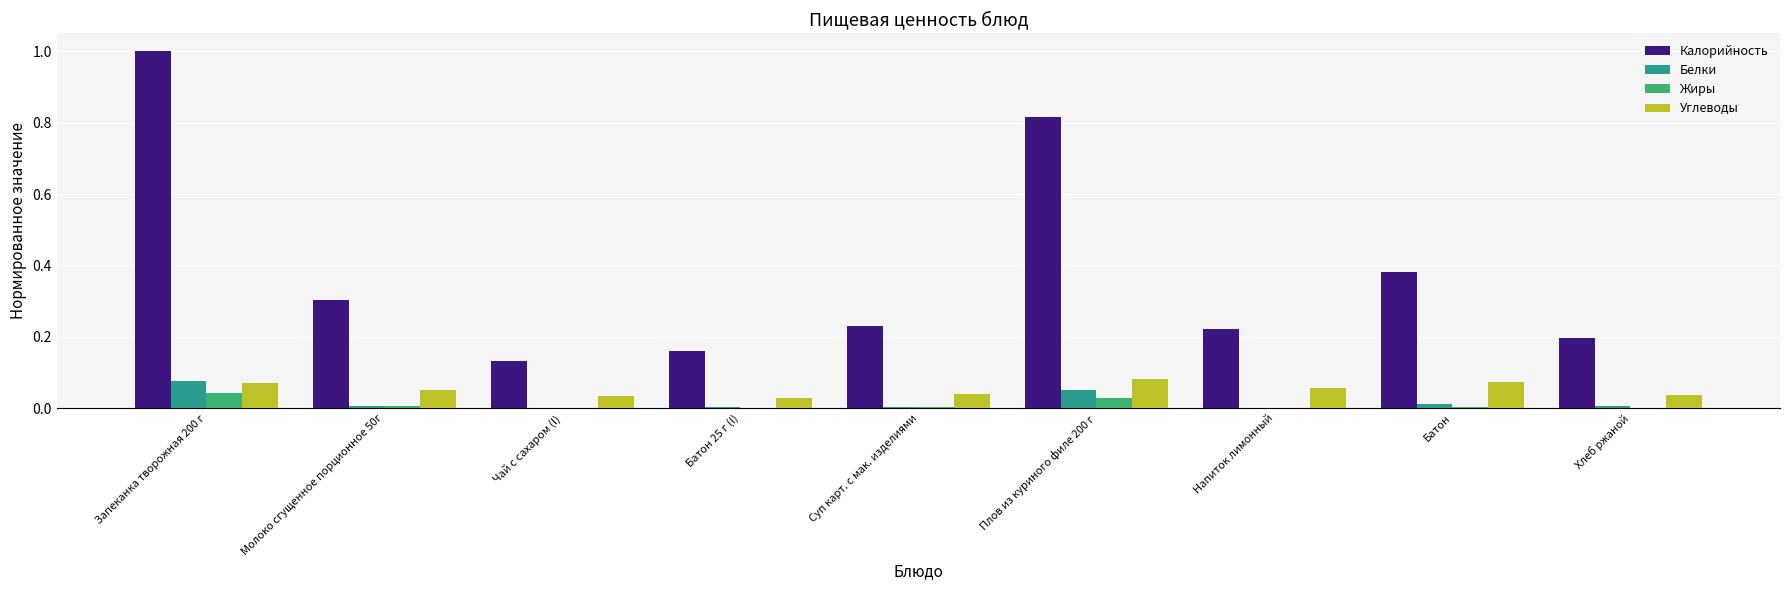

Which series has the largest range (max minus min)?

Калорийность